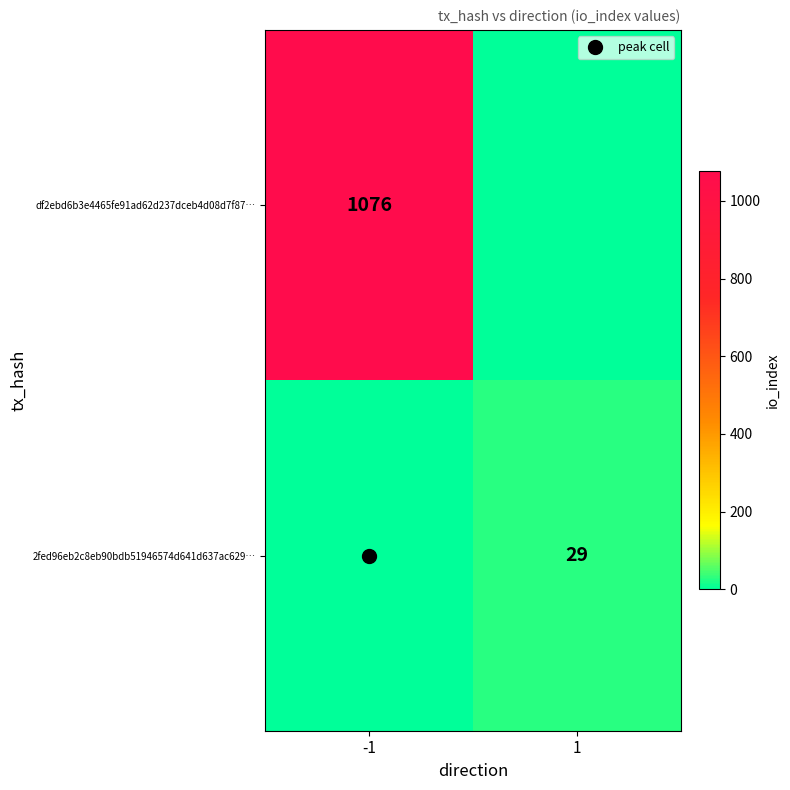

What is the average value of the 2fed96eb2c8eb90bdb51946574d641d637ac629… series?

14